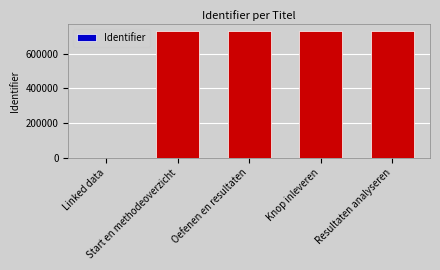

What is the difference between the values at Resultaten analyseren and Linked data?

731818